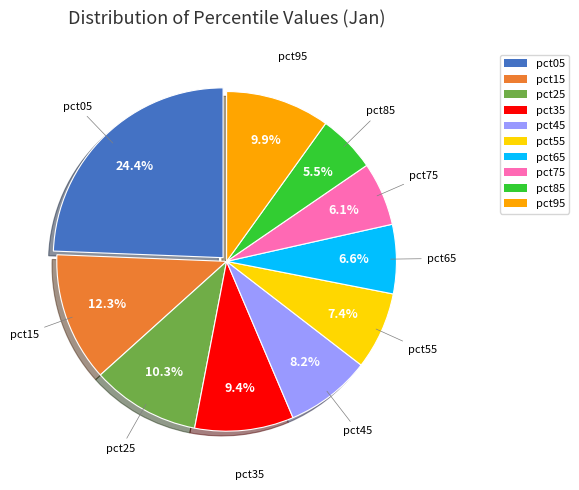

To the nearest percent, what portion does pct65 represent?

7%